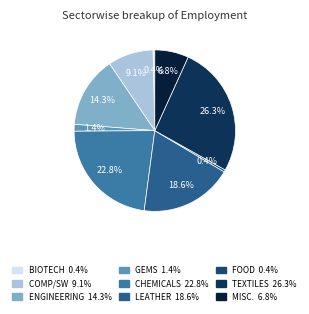

How many segments does this pie chart have?

9